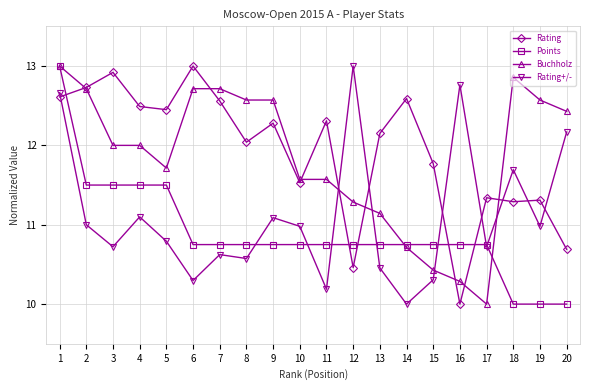

Where is the first local maximum for Rating?

3